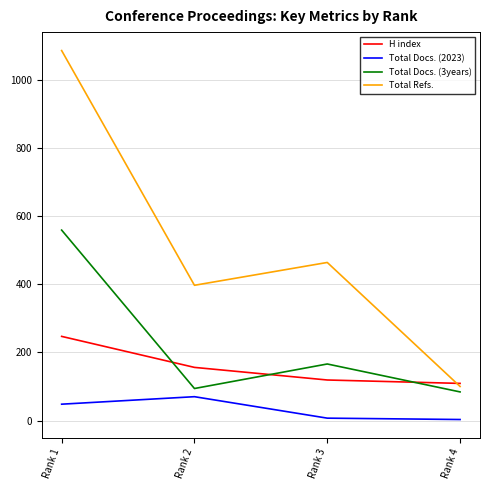

What are all the series names shown in the legend?

H index, Total Docs. (2023), Total Docs. (3years), Total Refs.